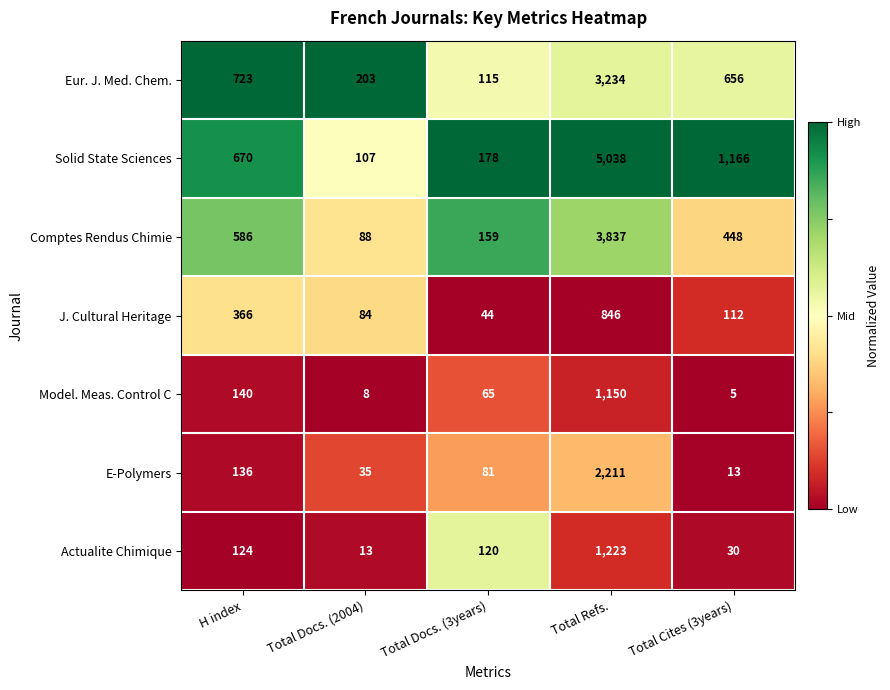

The Actualite Chimique series shows 1223 at Total Refs.. True or false?

True